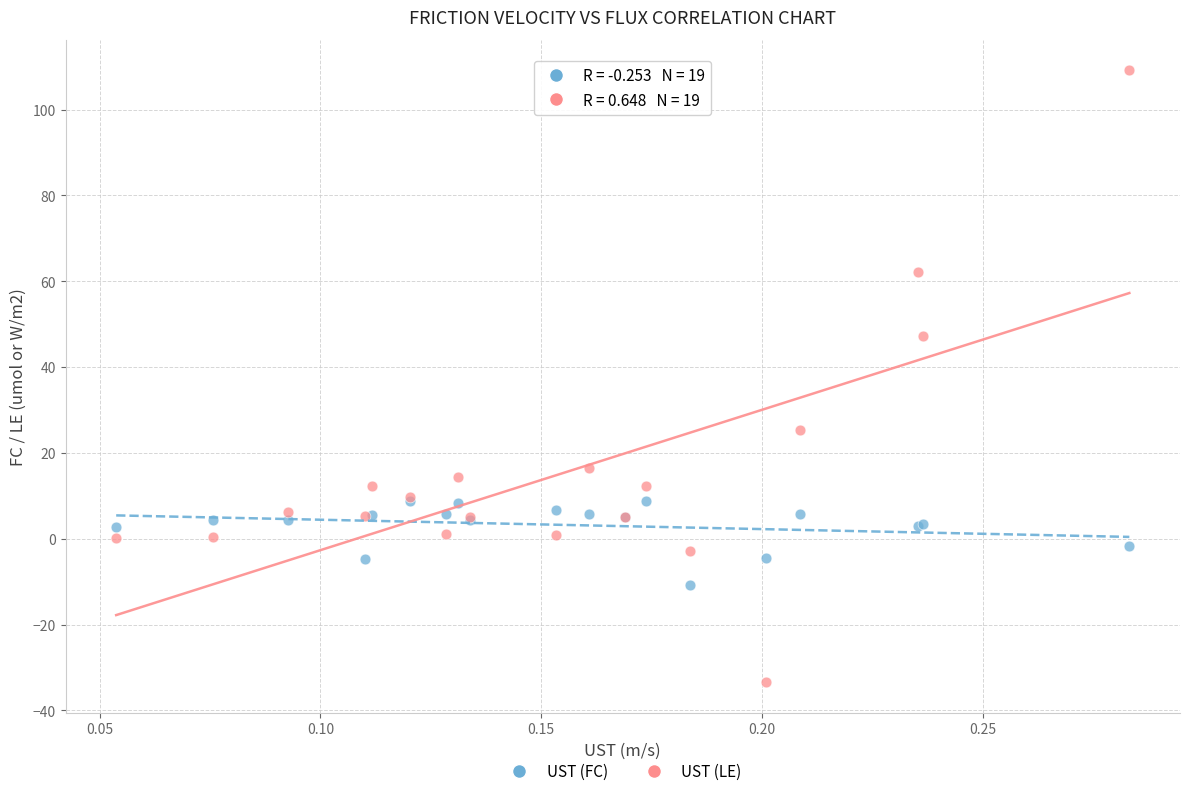

Which series reaches the minimum Y coordinate?

UST (LE)